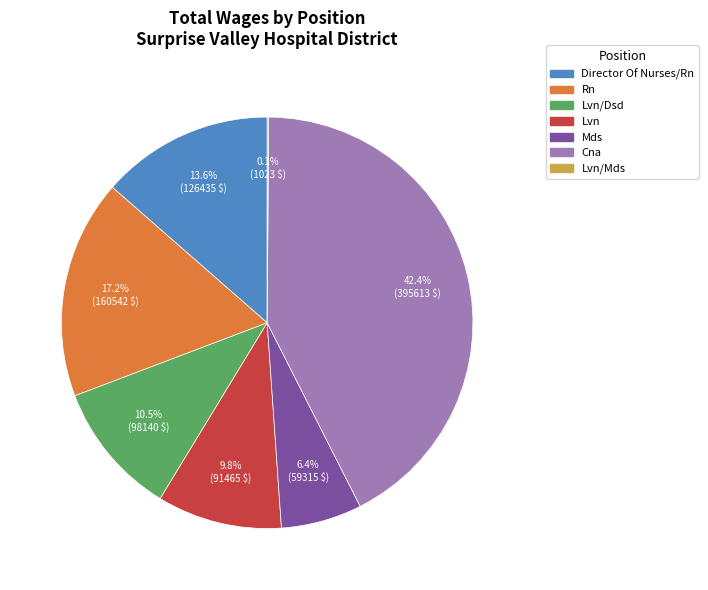

Does any single category account for the majority?

No